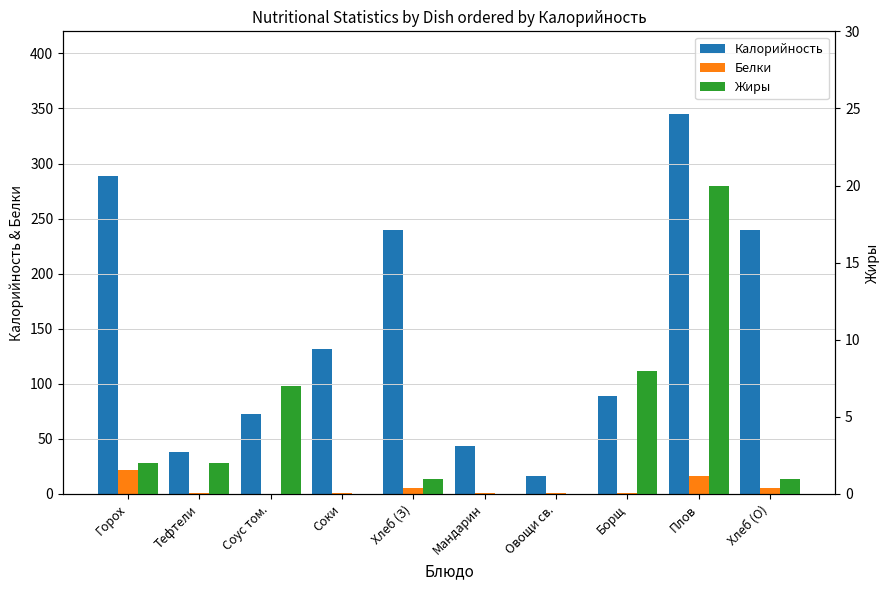

At which category is the sum across all series the highest?

Плов